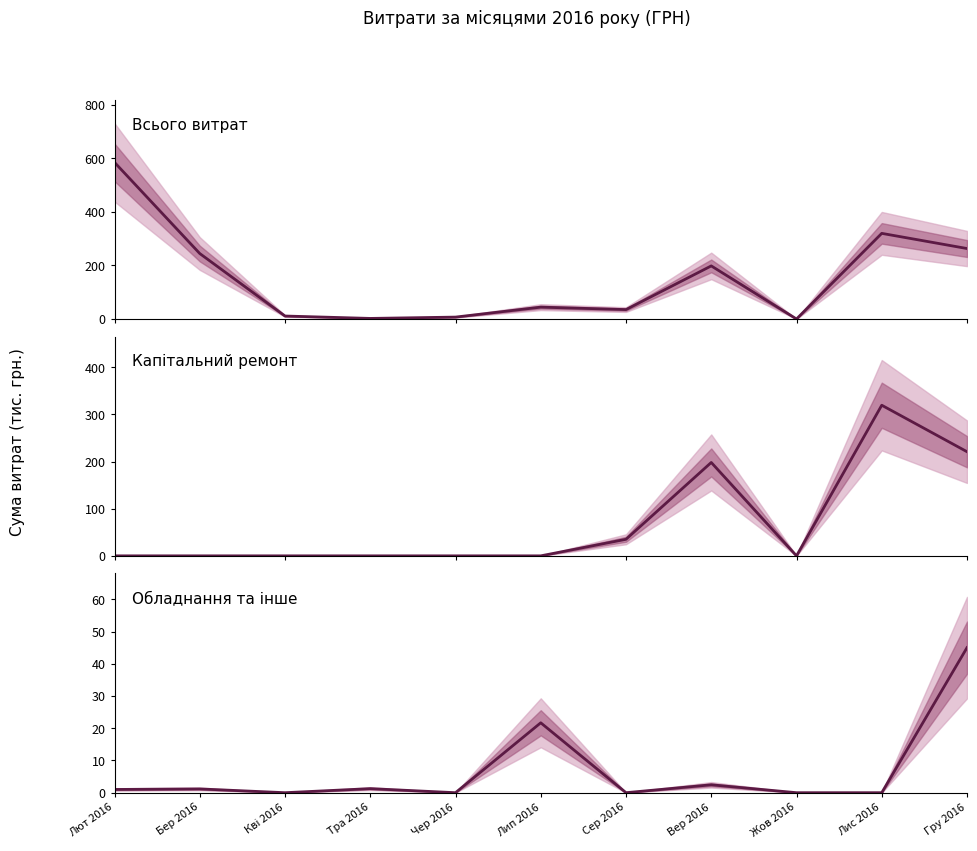

What is the total value across all series at Тра 2016?

3.4